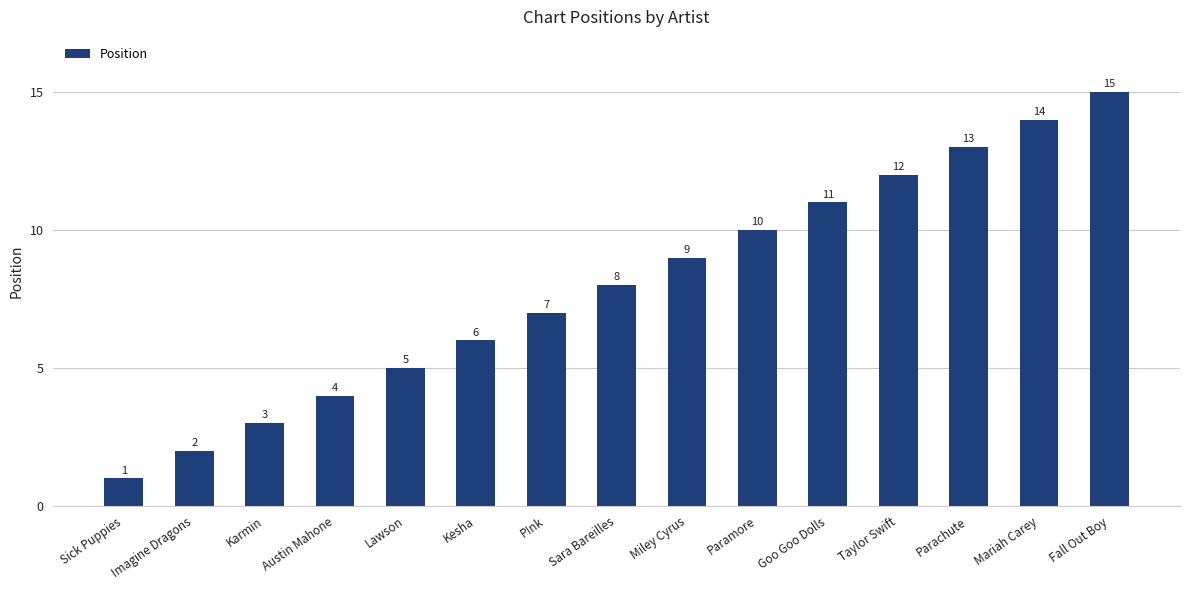

How many data points are less than 8?

7